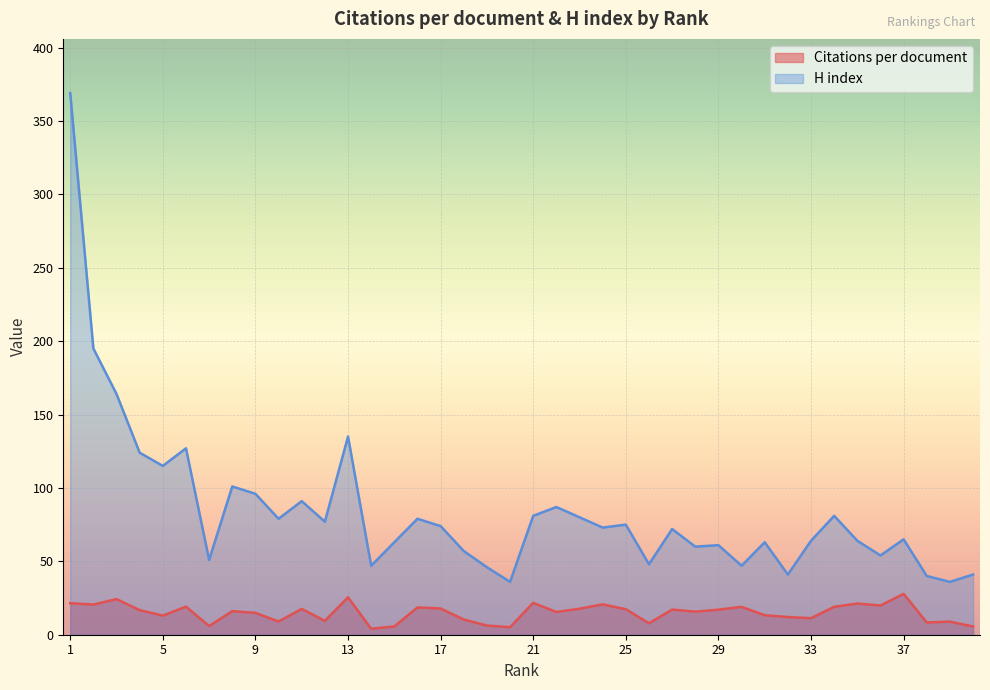

At which category is the sum across all series the highest?

1